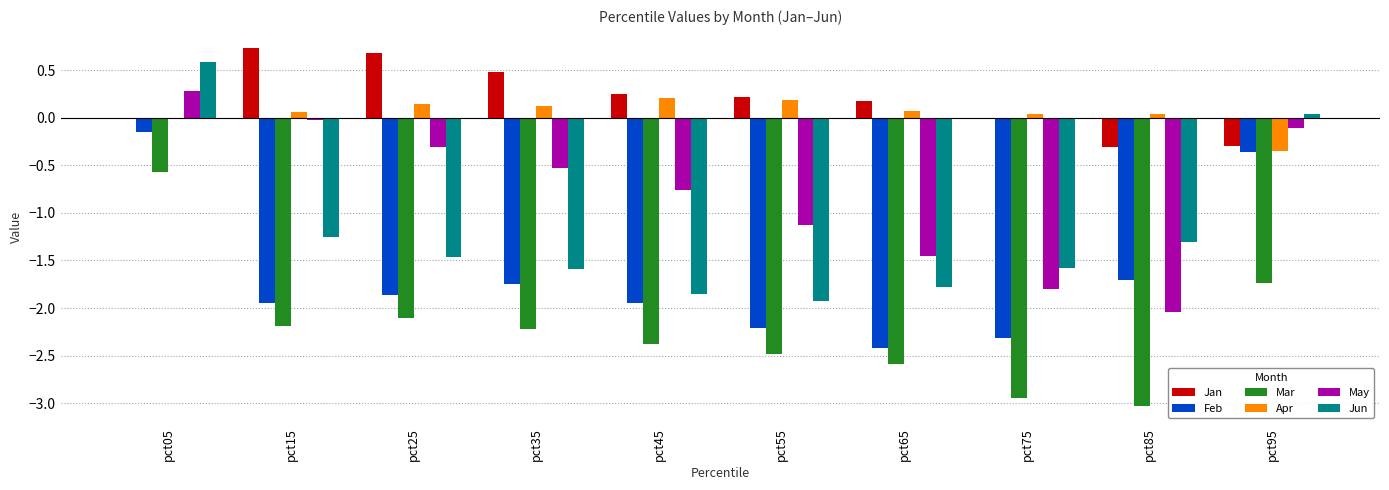

Is it true that Mar equals -1.6 at pct85?

False